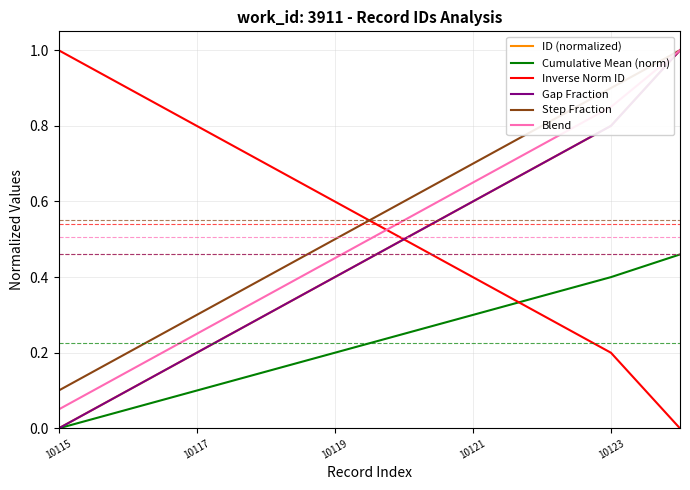

Does the chart display data point markers on the line(s)?

No